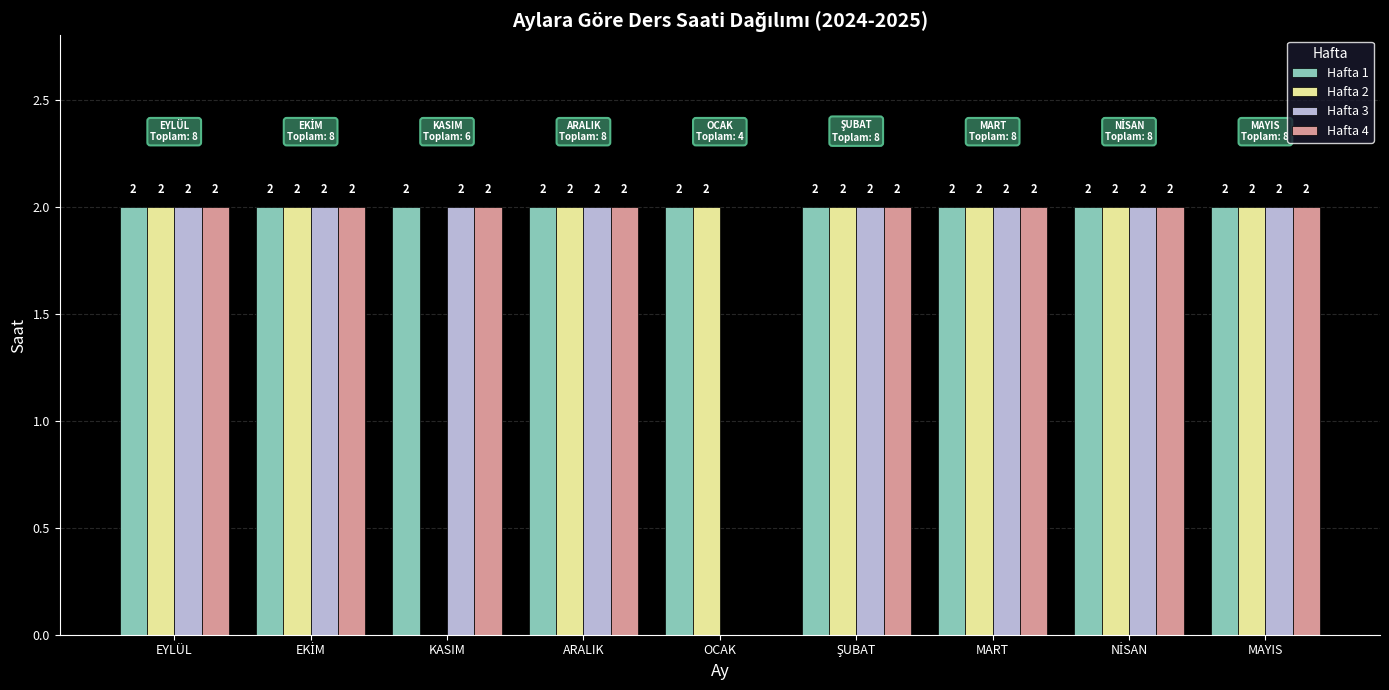

Which series has the largest total across all categories?

Hafta 1